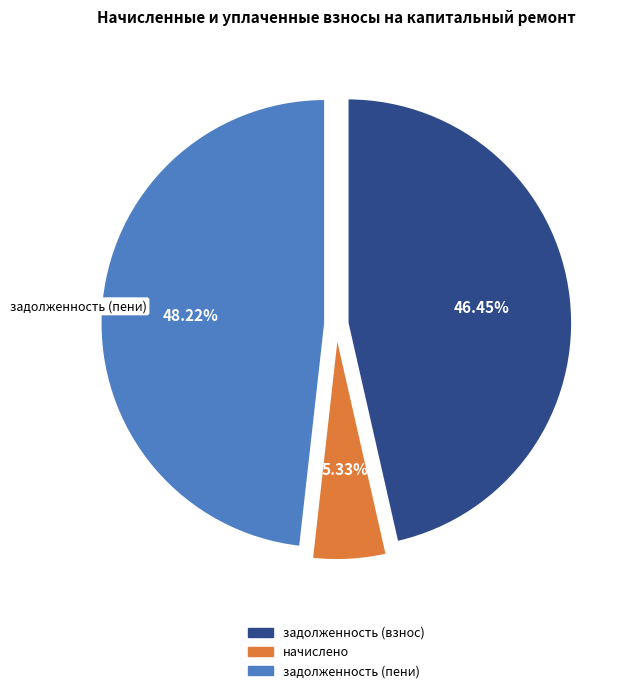

Which has a higher value, начислено or задолженность (взнос)?

задолженность (взнос)